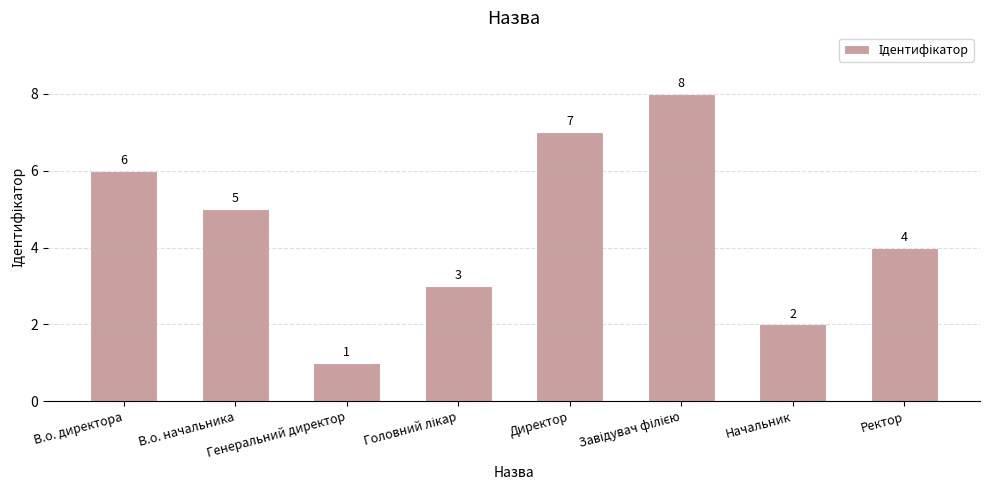

True or false: the data shows 7 at Директор.

True